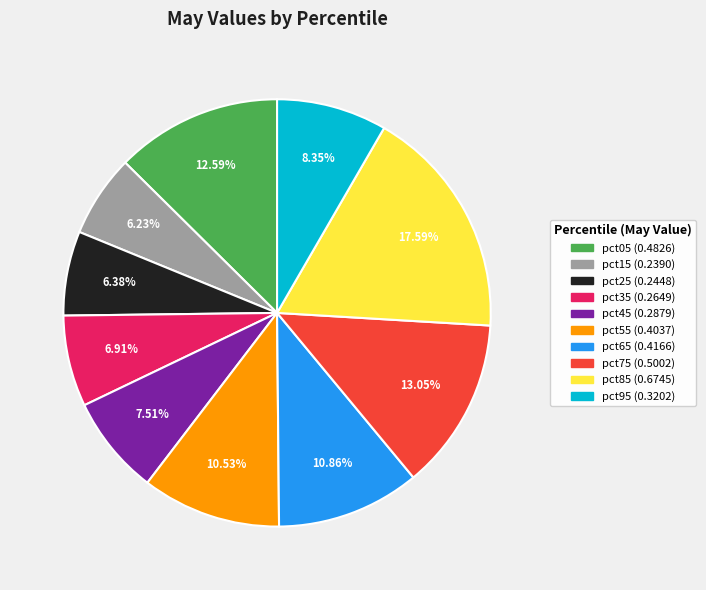

True or false: pct75 accounts for 20% of the total.

False